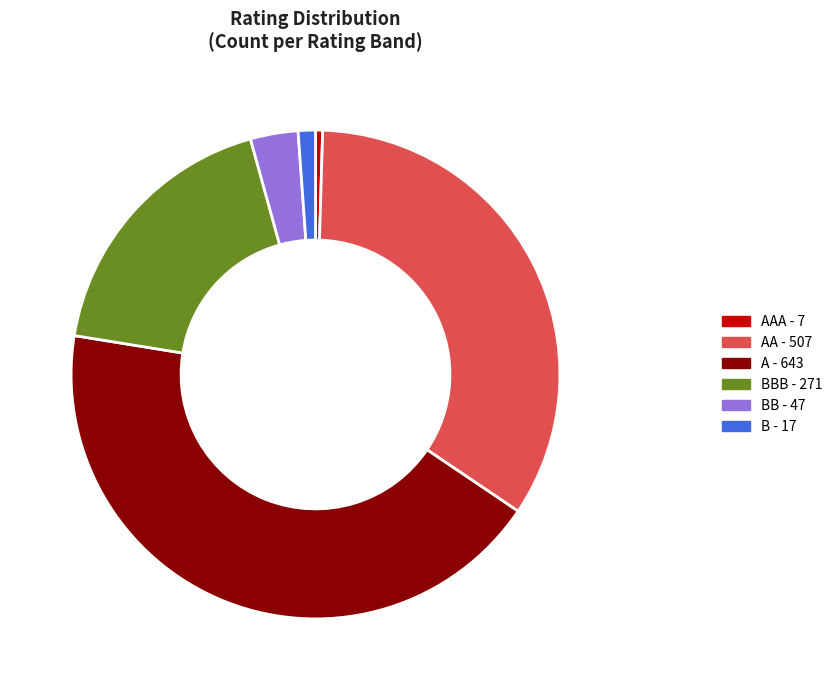

Does any single category account for the majority?

No